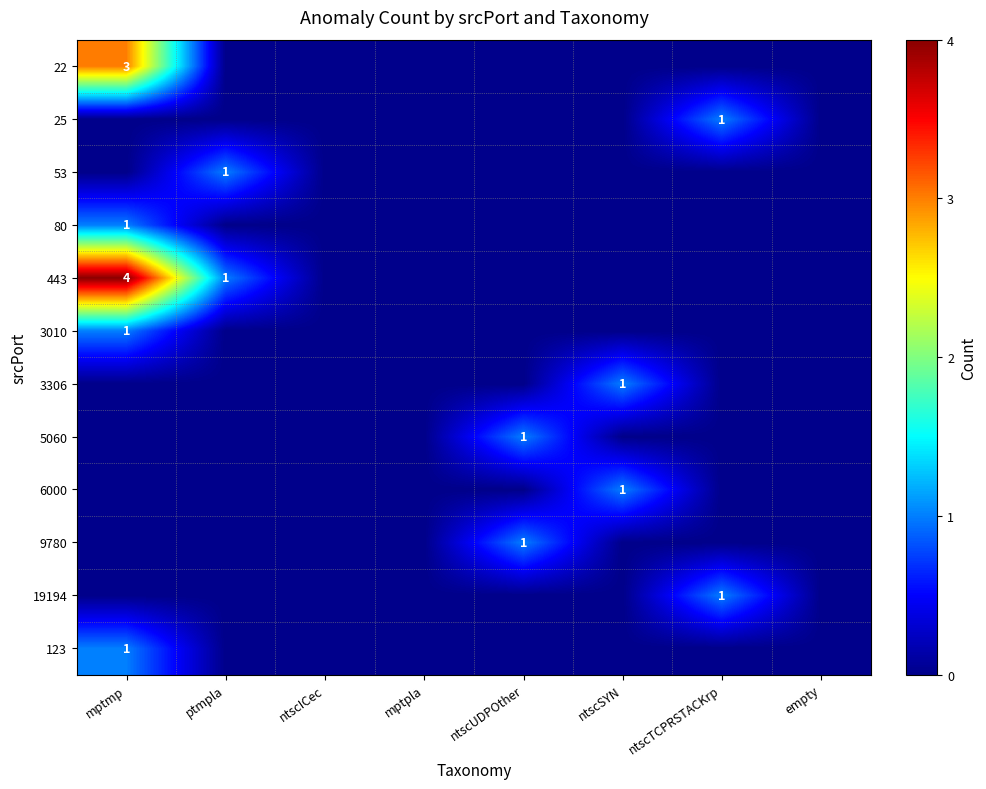

The value of 22 at mptmp is 3. True or false?

True